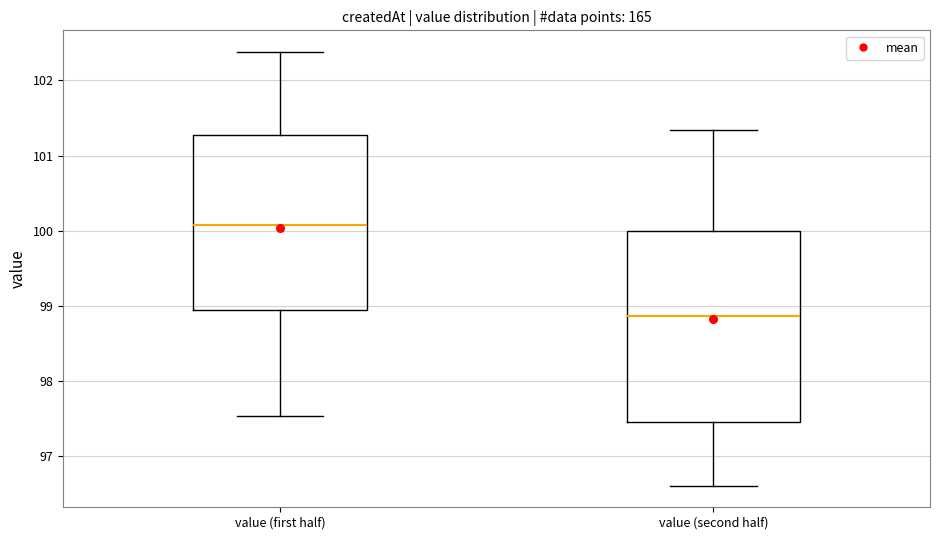

Reading left to right, read every box against the y-axis: the position of its median line, the range the box covers, and the ends of its whiskers. The values are not printed on the chart, so give them approximately, as read against the axis.

value (first half): median 100.1, box 98.9 to 101.3, whiskers 97.5 to 102.4
value (second half): median 98.9, box 97.4 to 100.0, whiskers 96.6 to 101.3